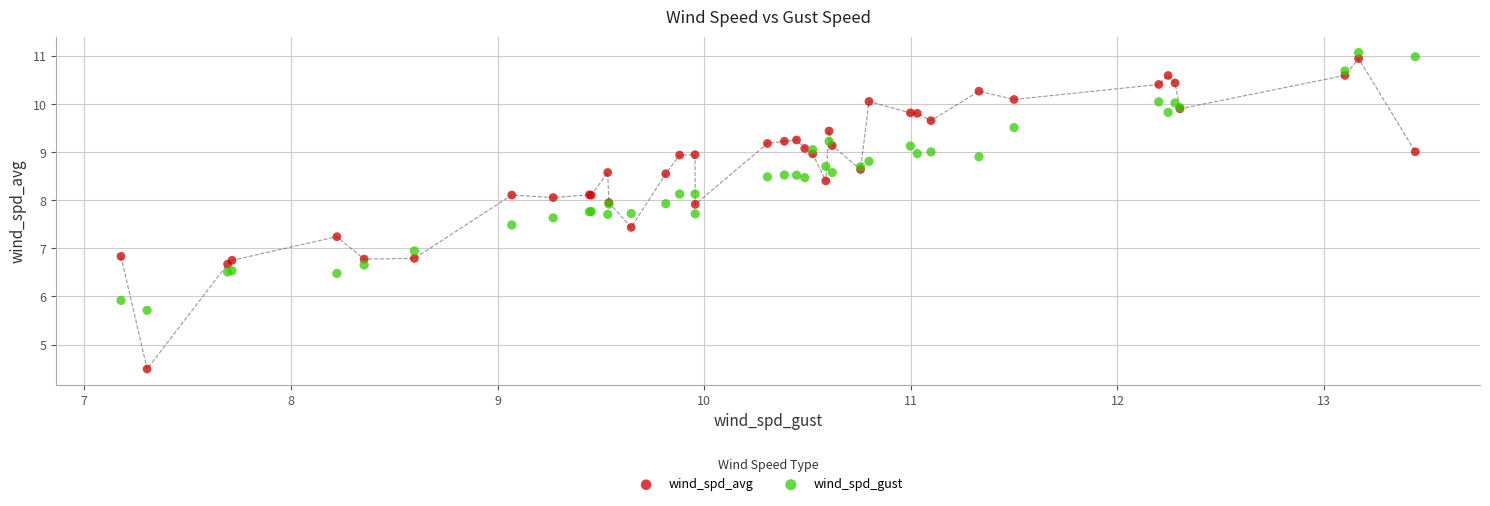

Which series reaches the minimum Y coordinate?

wind_spd_avg